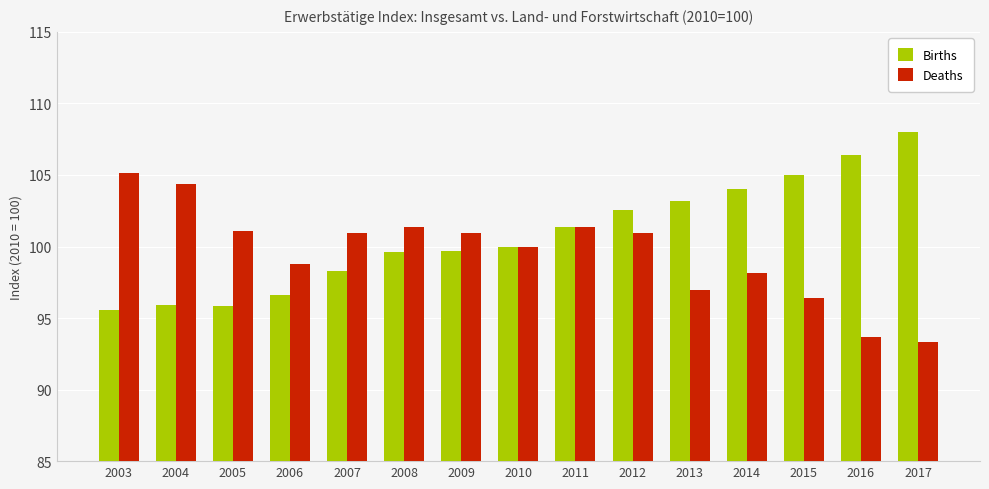

Is the value of Births at 2016 greater than the value of Deaths at 2010?

Yes